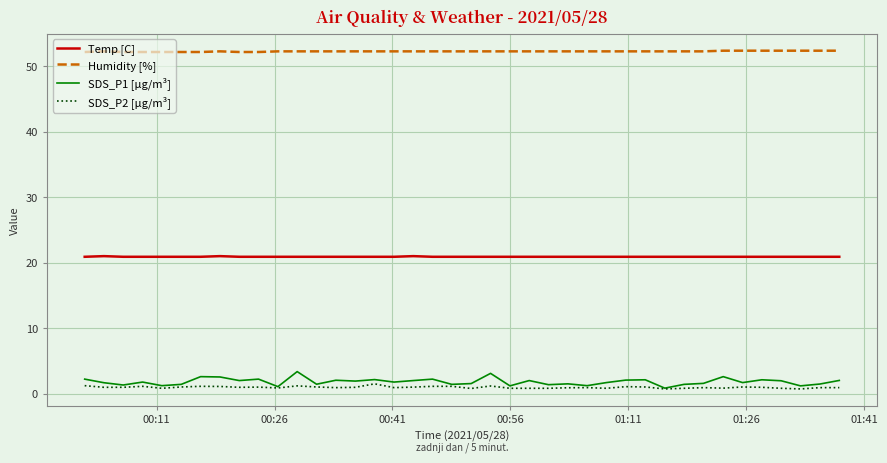

What are all the series names shown in the legend?

Temp [C], Humidity [%], SDS_P1 [µg/m³], SDS_P2 [µg/m³]